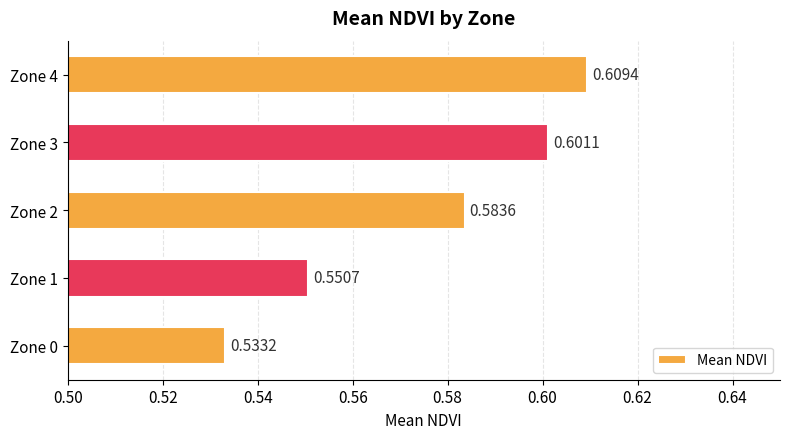

What is the change in value from Zone 1 to Zone 4?

+0.1